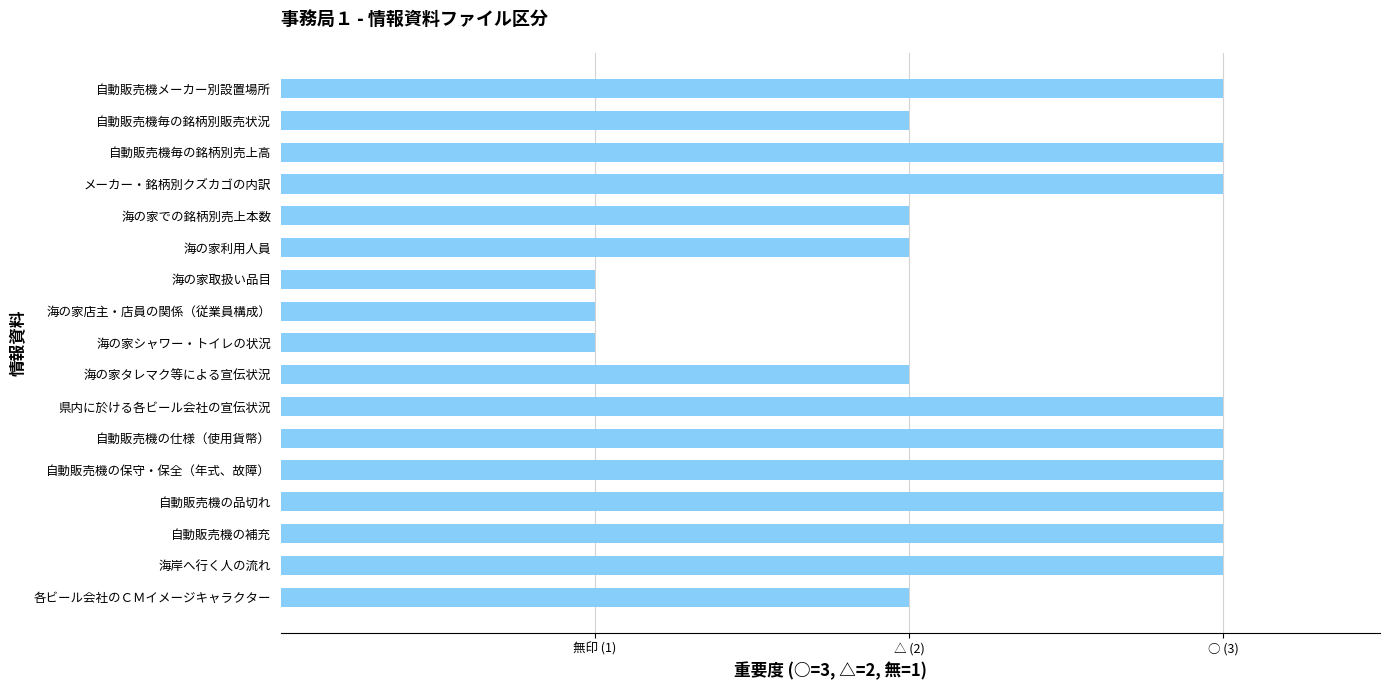

Does the chart contain any negative values?

No